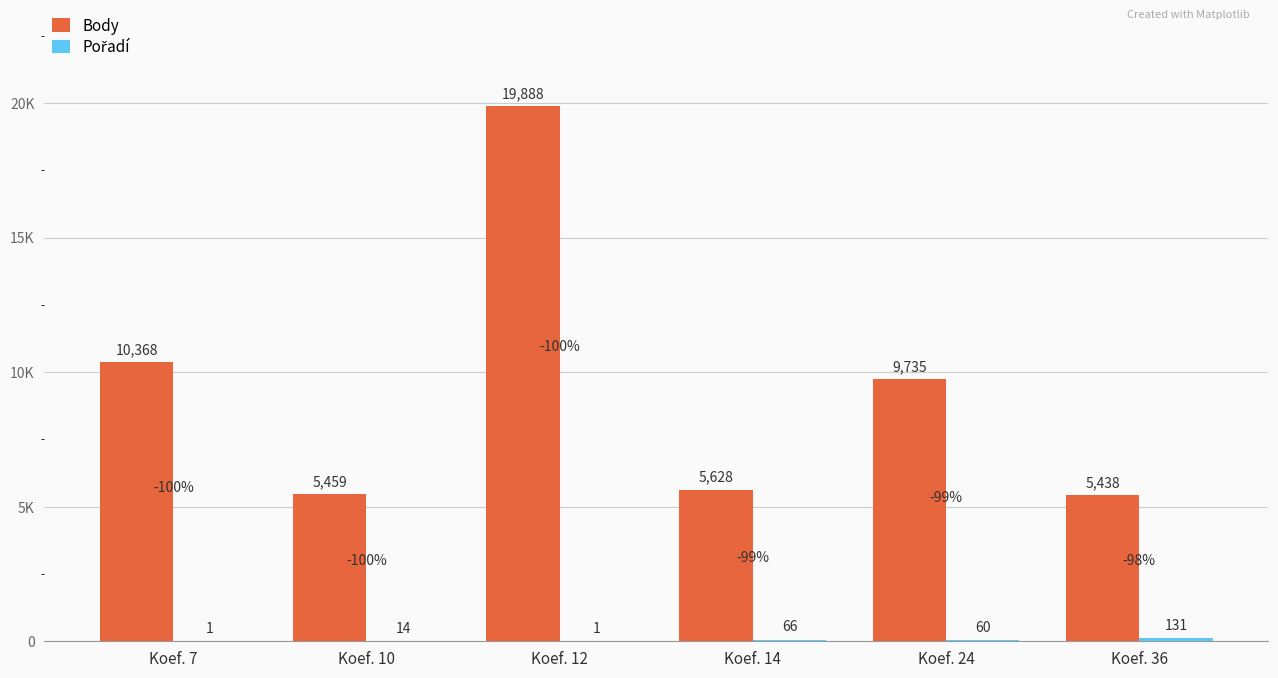

What is the difference between the maximum and minimum values in the Pořadí series?

130